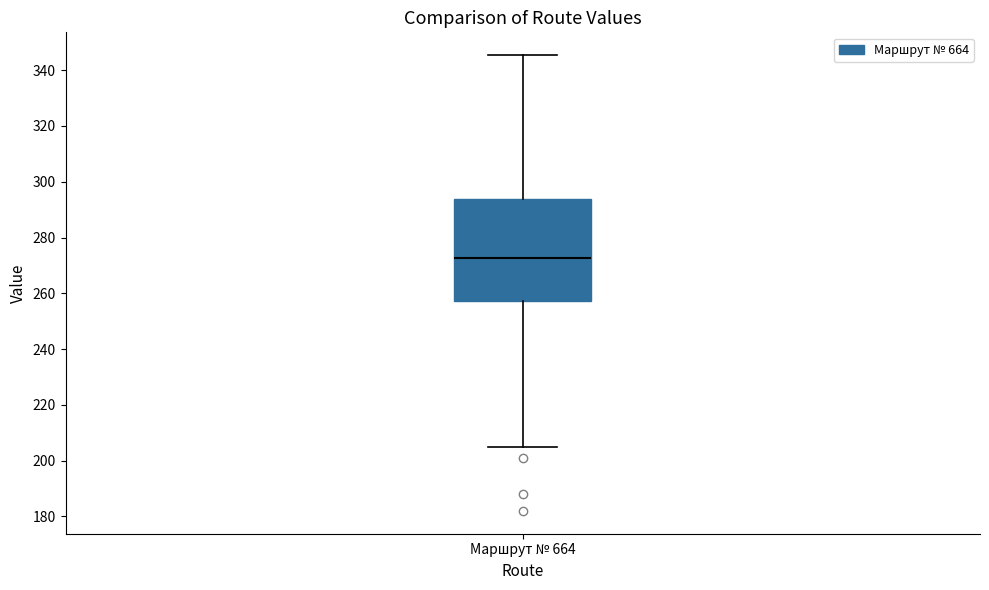

Read this box plot against the y-axis: the position of the median line, the range covered by the box, and the ends of both whiskers. The values are not printed on the chart, so give them approximately, as read against the axis.

median 272, box 258 to 294, whiskers 204 to 346